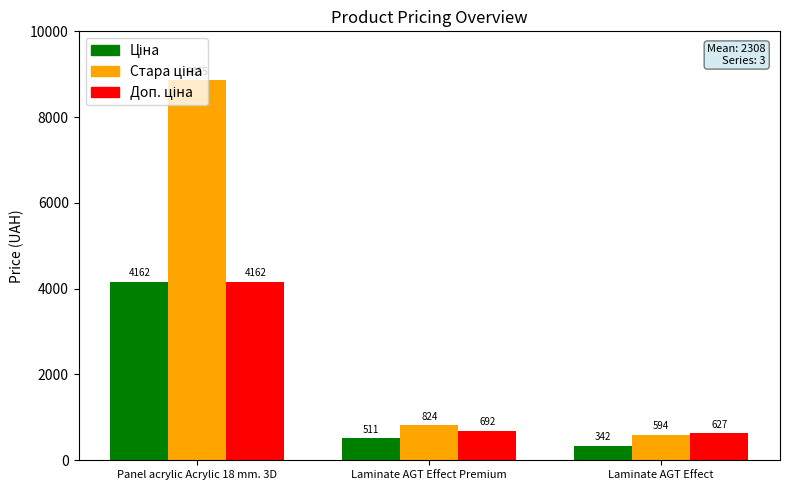

What is the maximum value shown in the chart?

8854.9